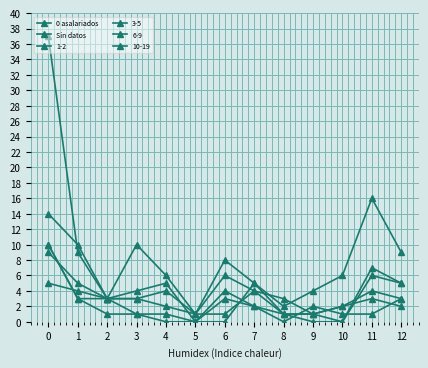

How many lines are shown in the chart?

6